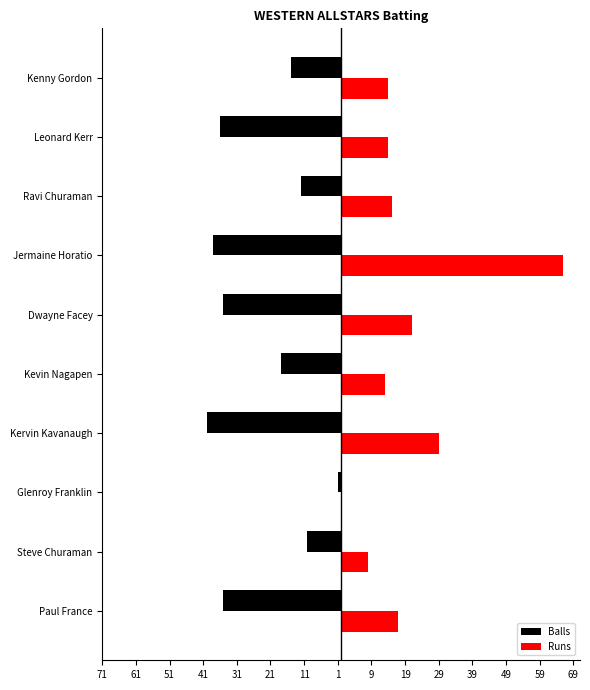

What are all the series names shown in the legend?

Balls, Runs